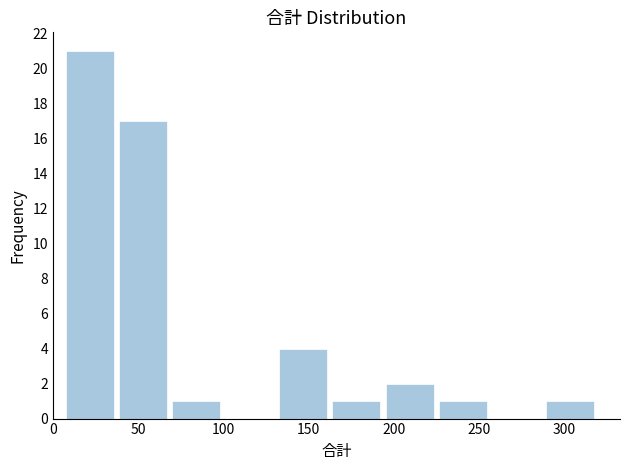

How tall is the bar that spans 35 to 70 on the x-axis? Neither the bar edges nor the heights are printed on the chart, so give them approximately, as read against the axes.

17